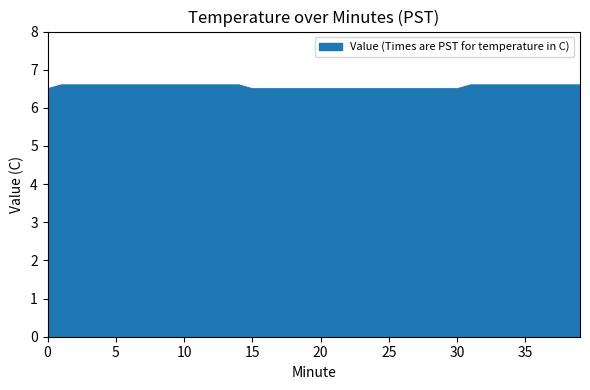

What is the difference between the second highest and second lowest values?

0.1